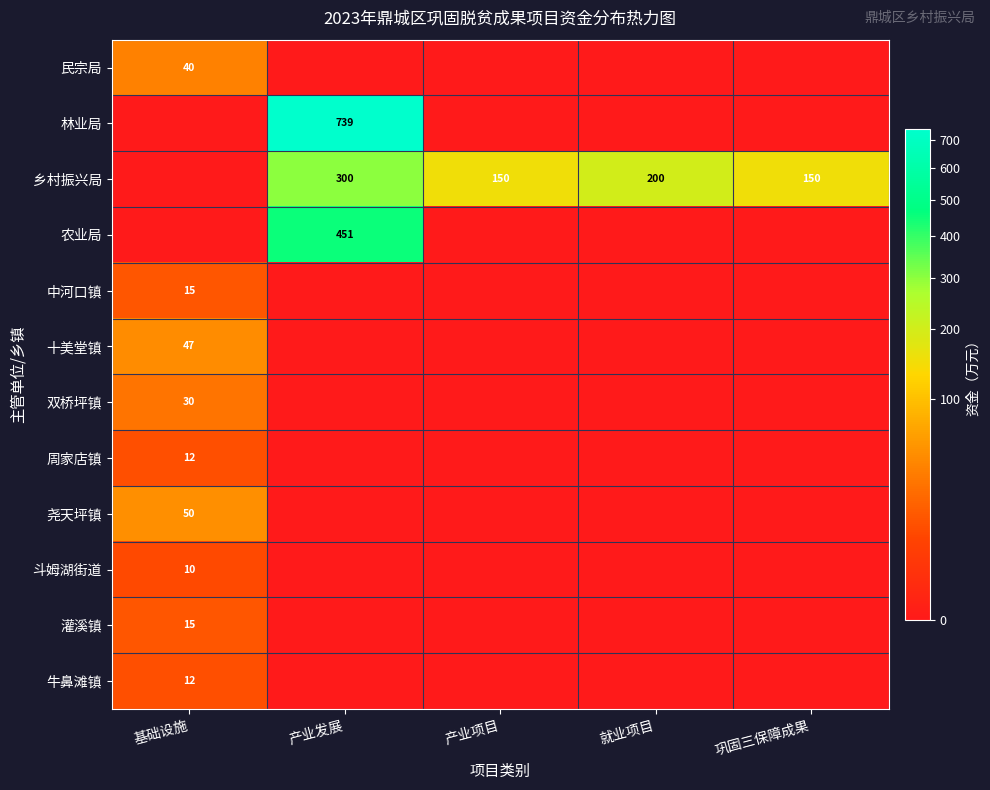

The 乡村振兴局 series shows 99 at 产业发展. True or false?

False